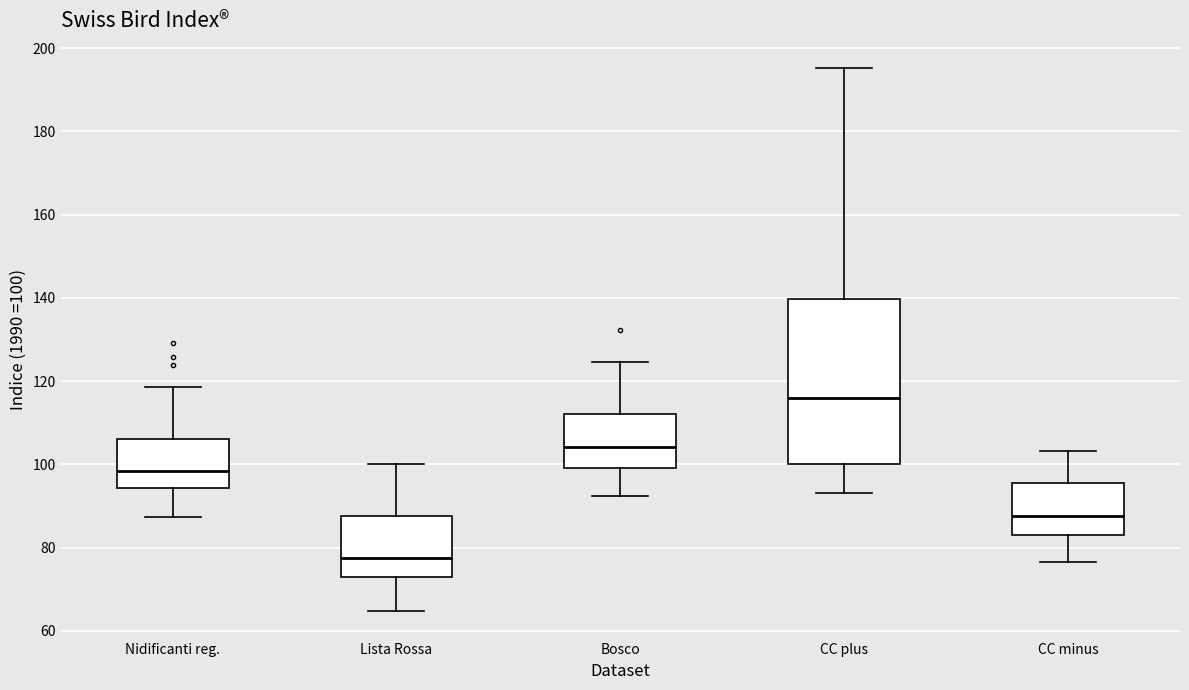

Where does the median line of the box for CC plus sit on the y-axis? The values are not printed on the chart, so give them approximately, as read against the axis.

116